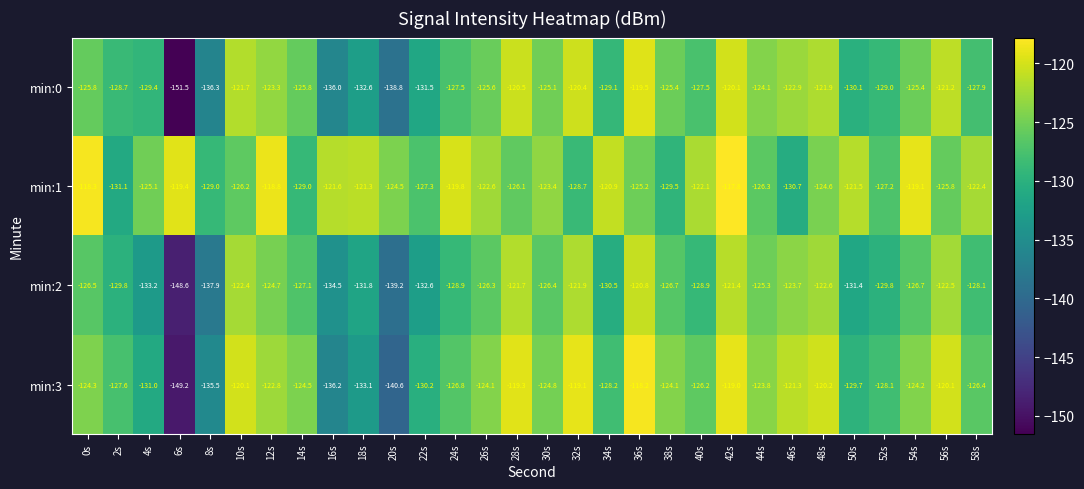

What is the difference between the min:2 values at 58s and 0s?

1.6